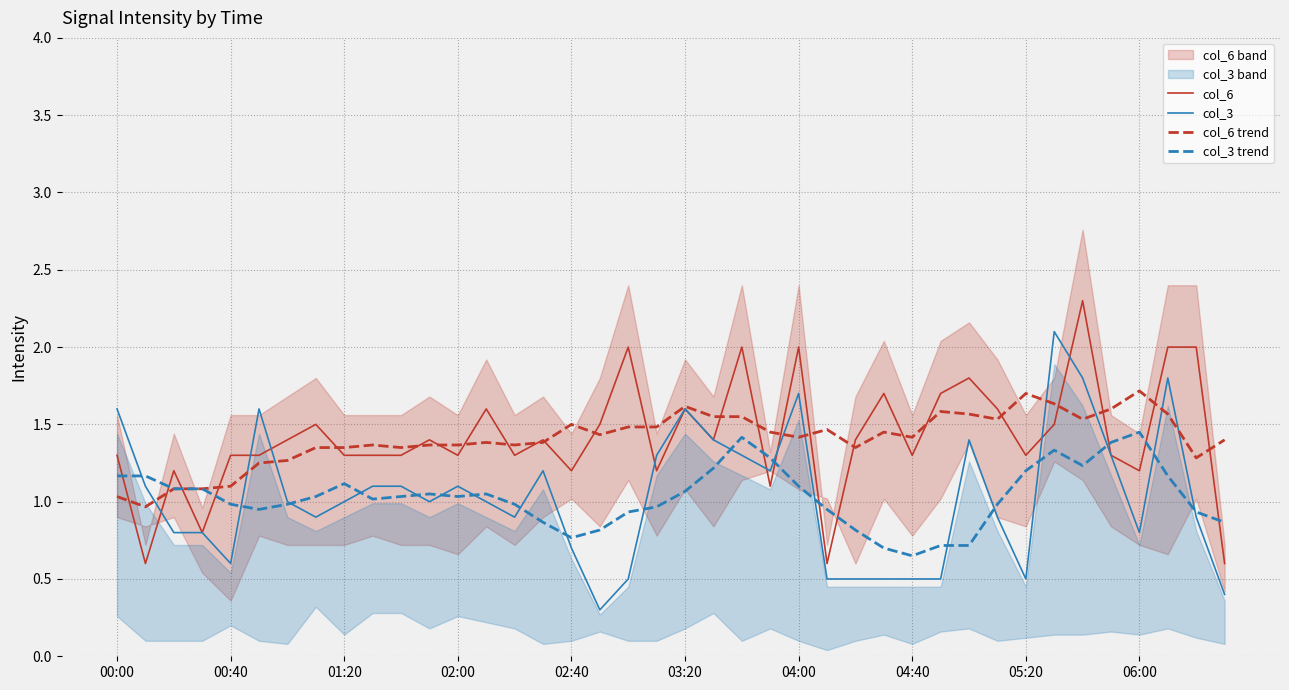

True or false: col_3 trend has a value of 2.0 at 00:00.

False